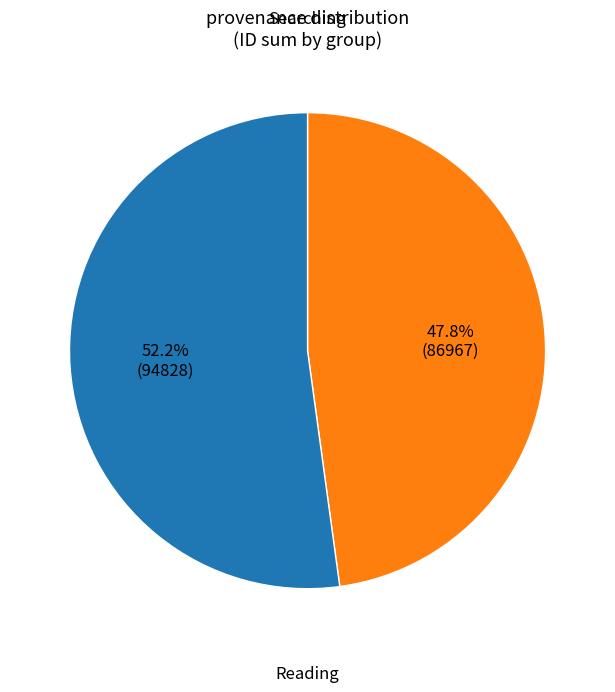

Is there a majority slice in this chart?

Yes